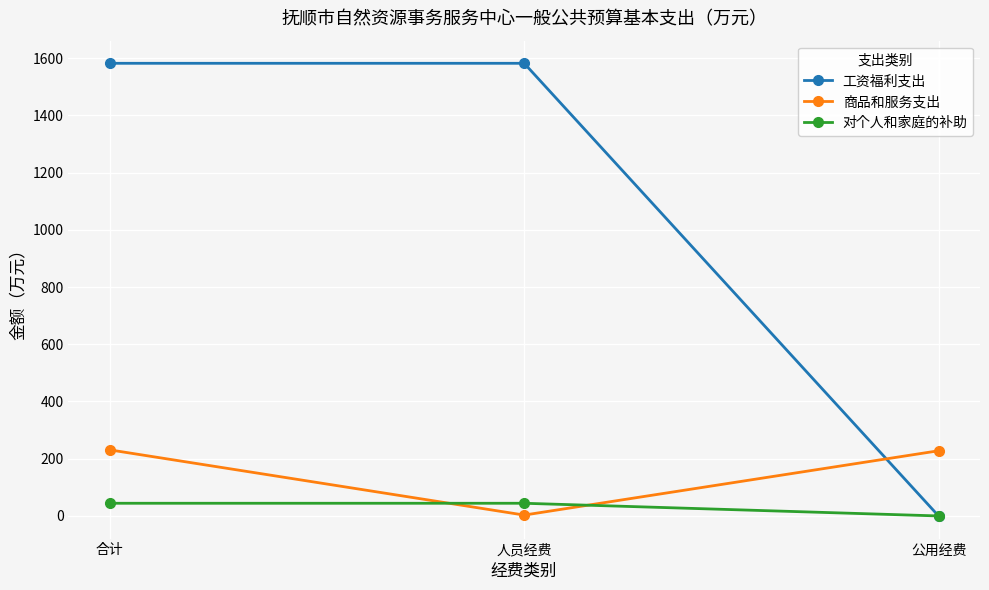

Which series has the widest spread of values?

工资福利支出